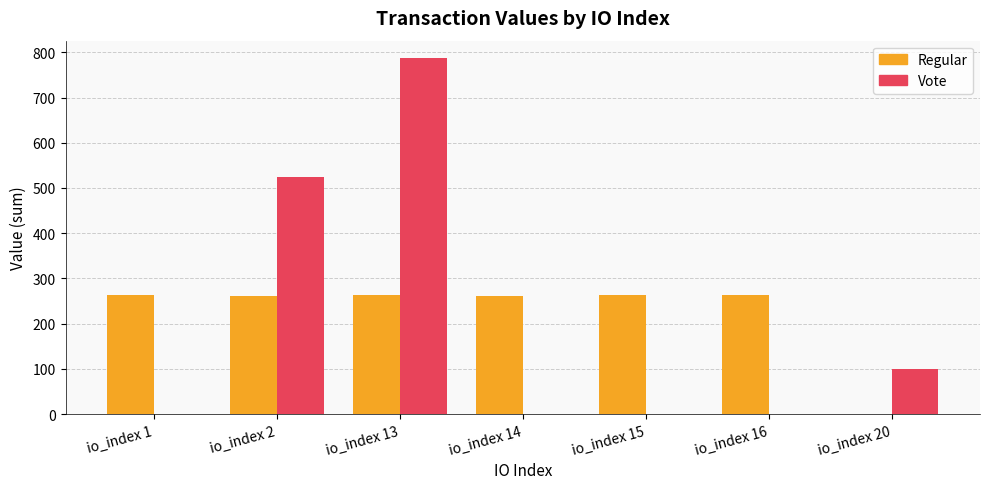

At which category is the sum across all series the highest?

io_index 13